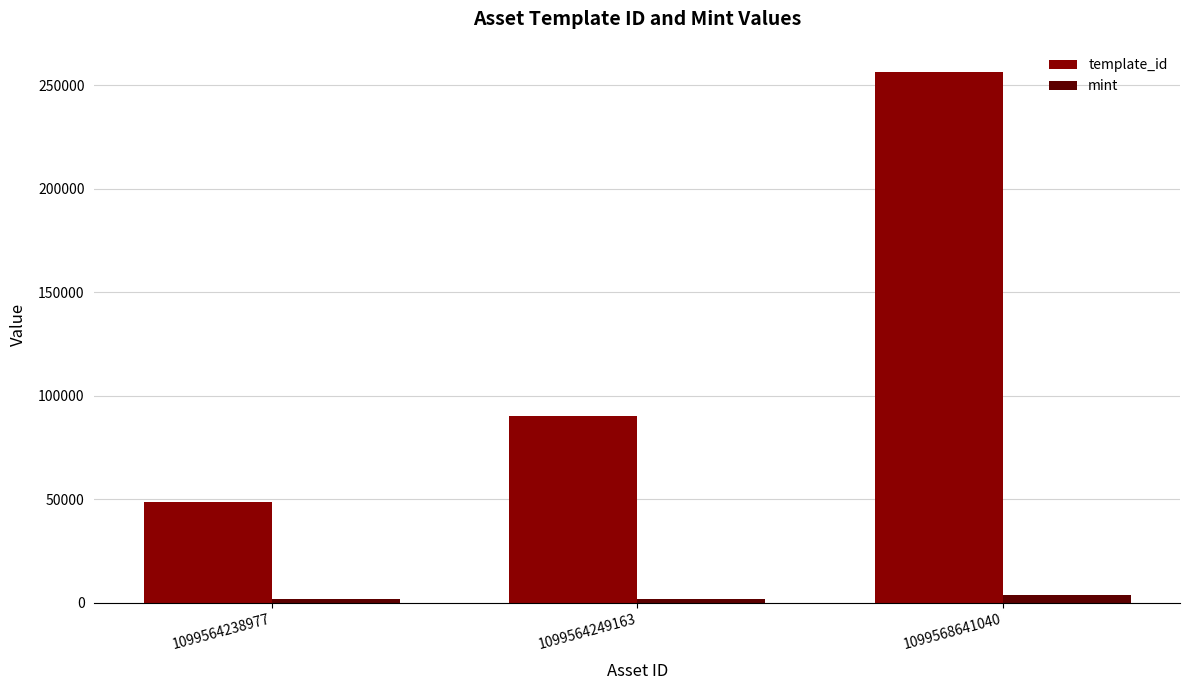

At how many categories does at least one series exceed 53394?

2